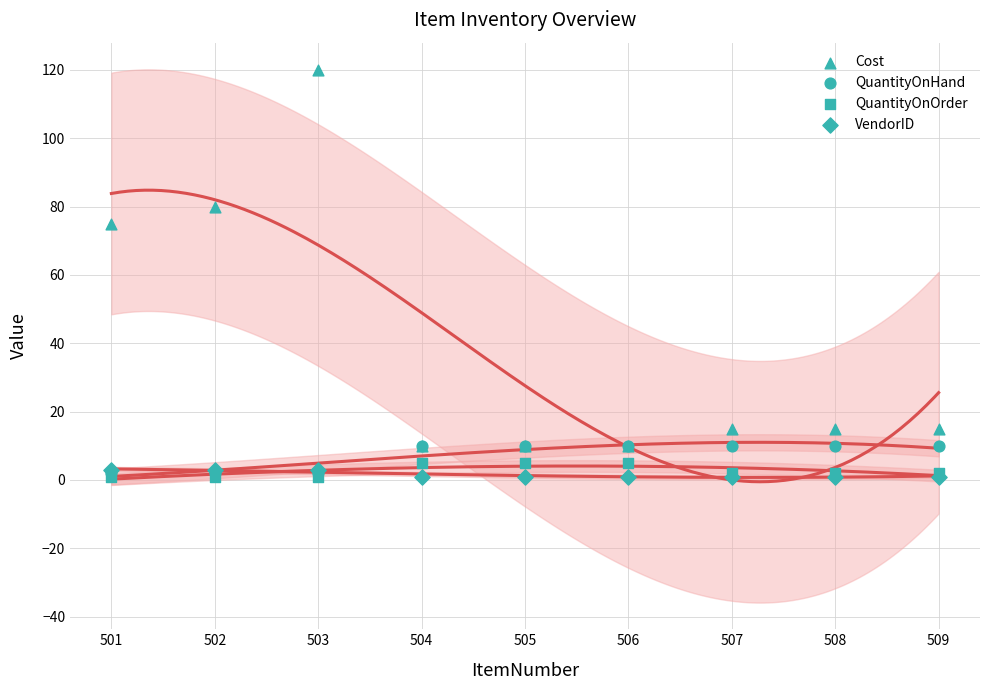

Which series contains the highest Y value?

Cost